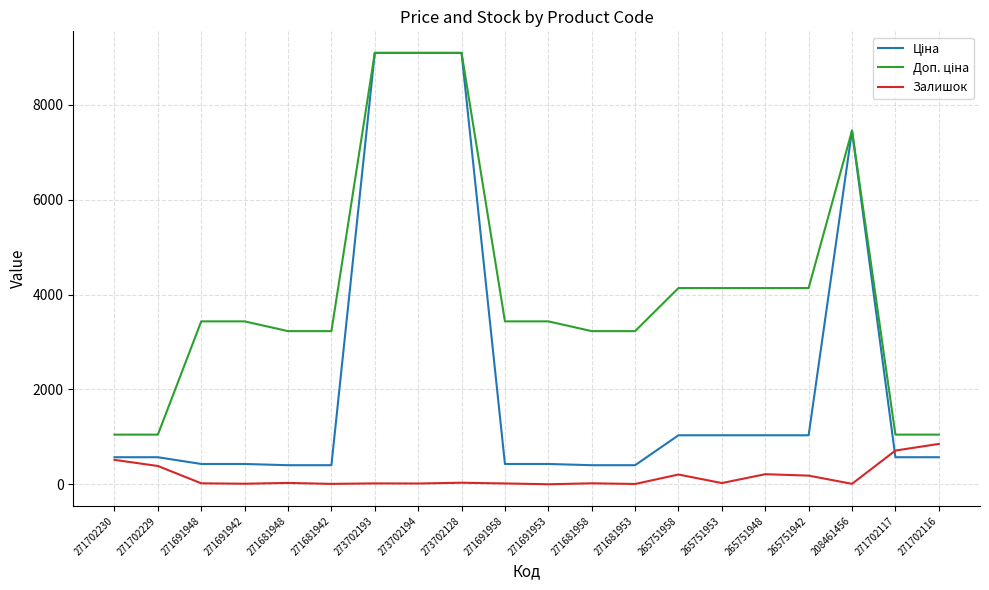

What is the total value across all series at 271702230?

2135.6